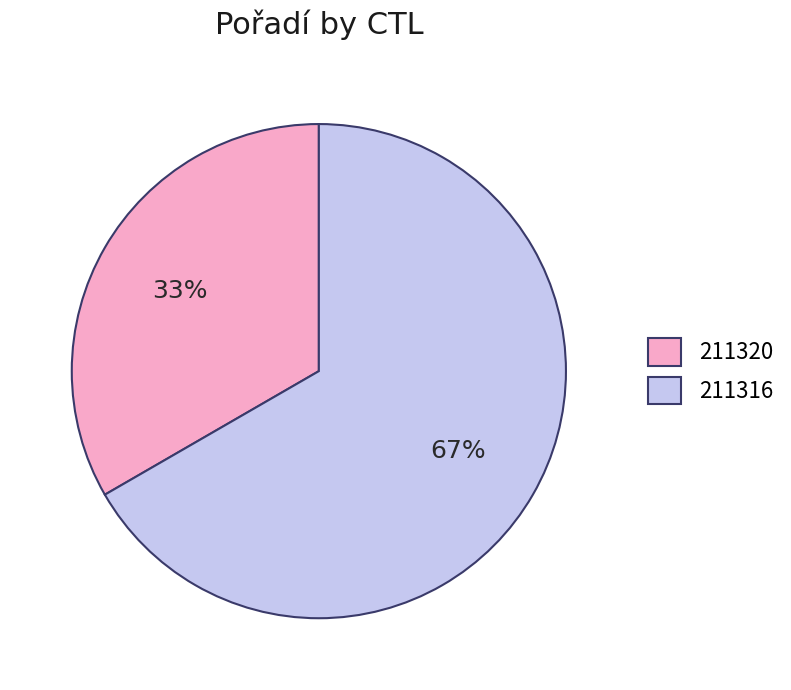

To the nearest percent, what portion does 211320 represent?

33%